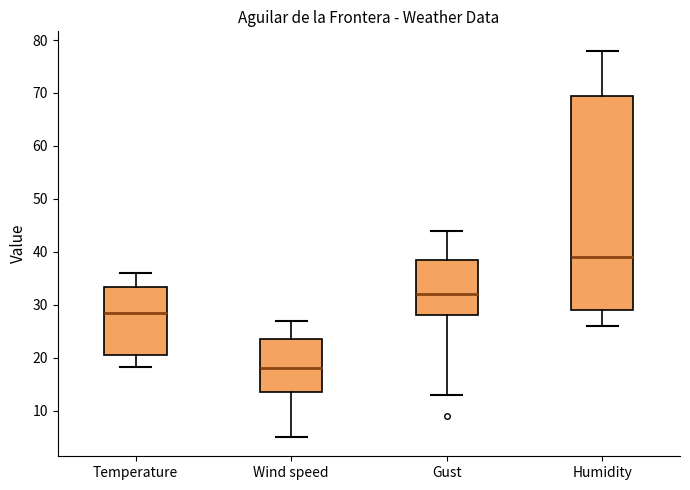

Where does the median line of the box for Humidity sit on the y-axis? The values are not printed on the chart, so give them approximately, as read against the axis.

39